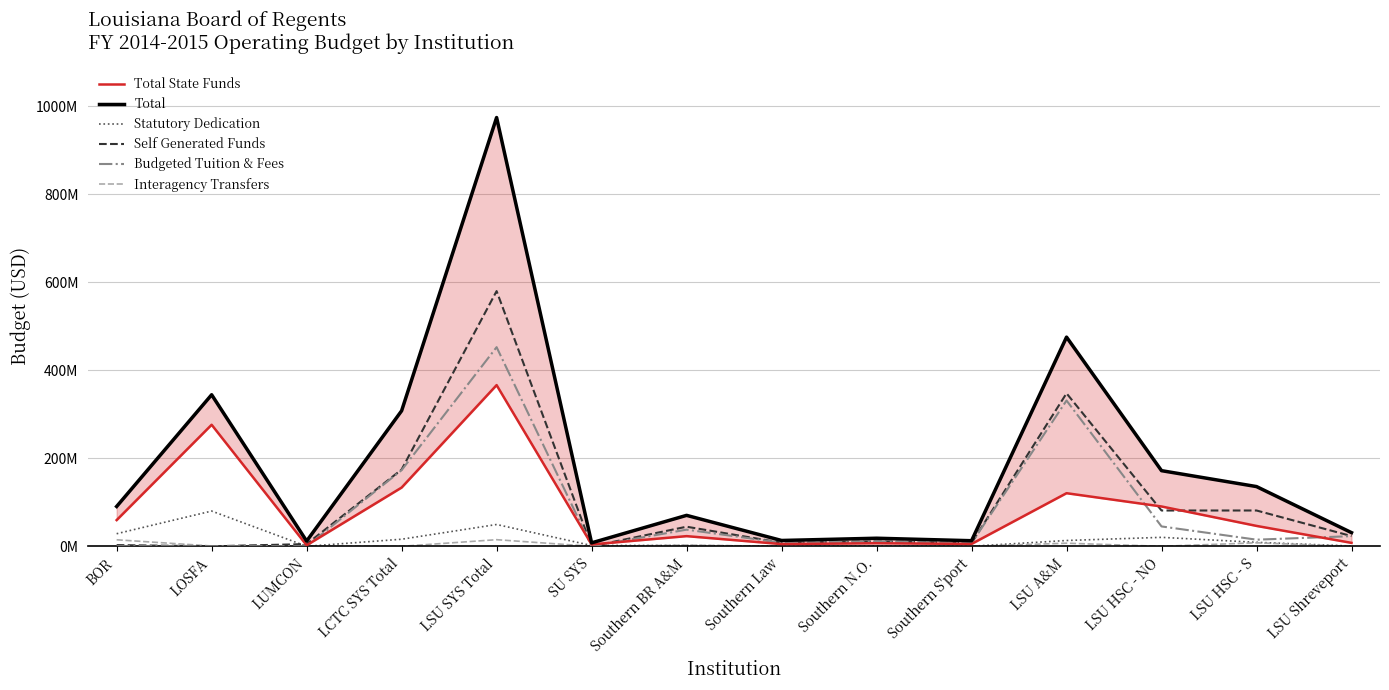

What is the difference between the second highest and minimum values in the Budgeted Tuition & Fees series?

331462018